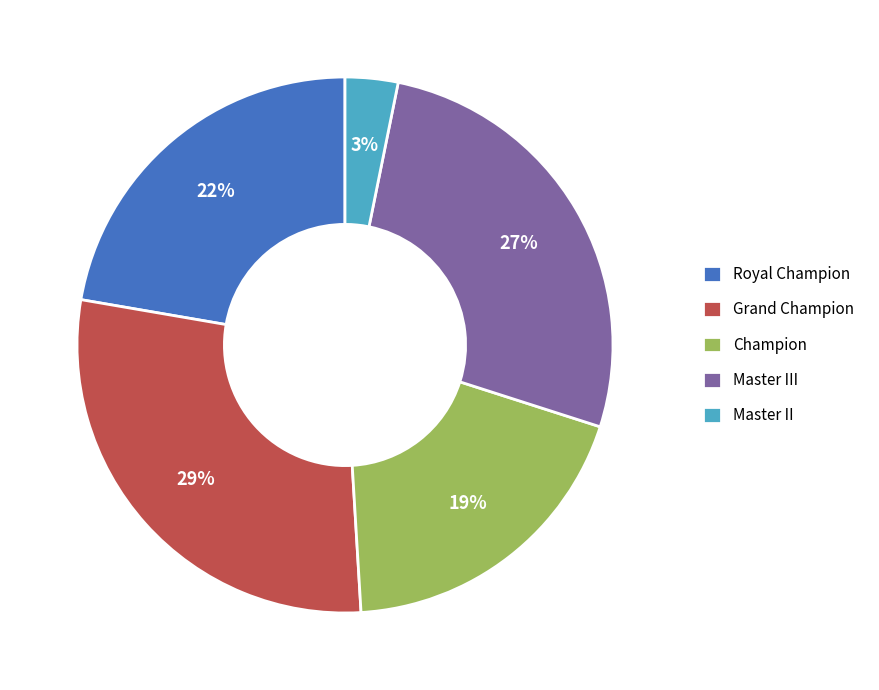

The Champion slice represents 19% of the pie. True or false?

True